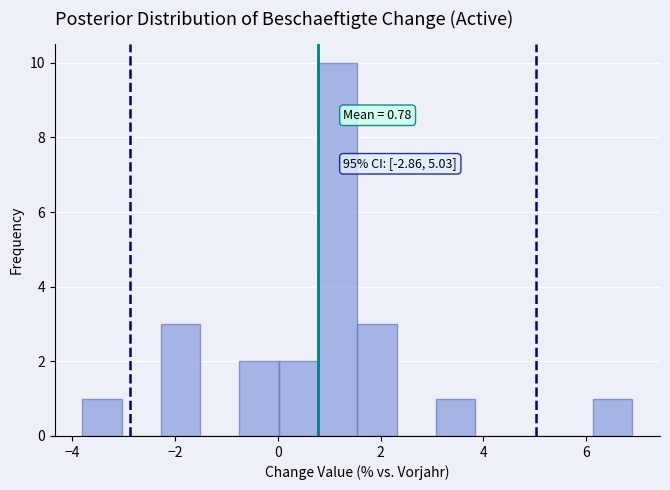

Read against the x-axis, roughly where is the centre of the tallest bar?

1.2